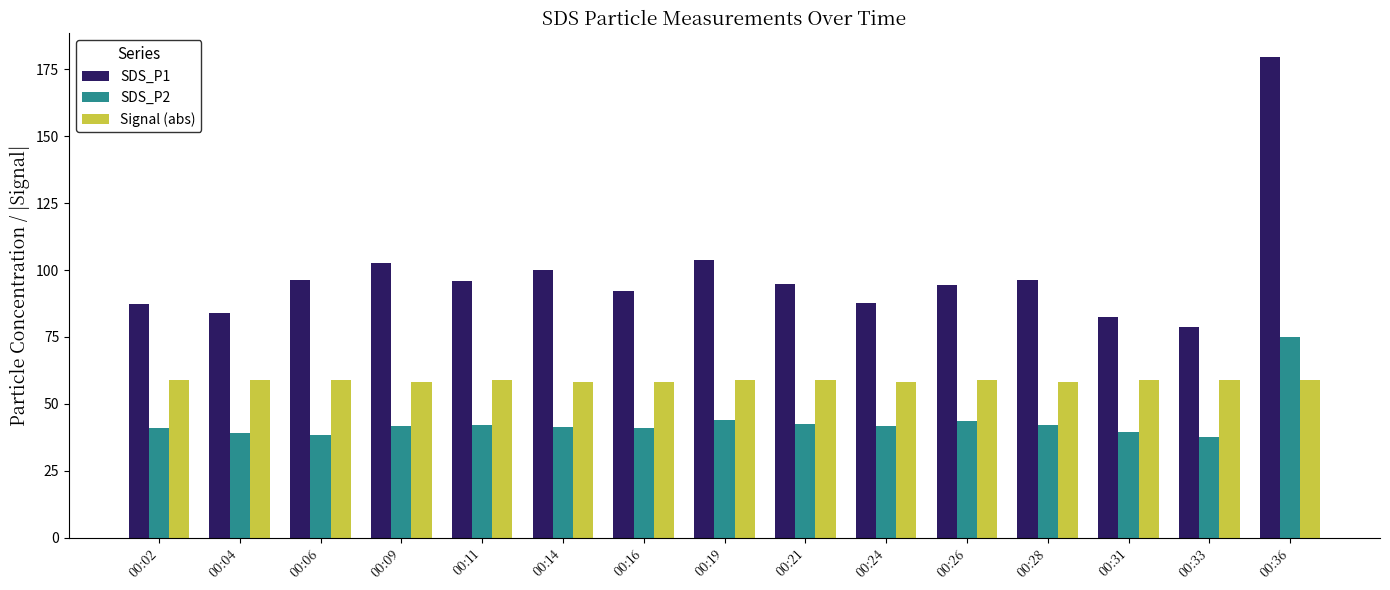

Which series has the largest range (max minus min)?

SDS_P1